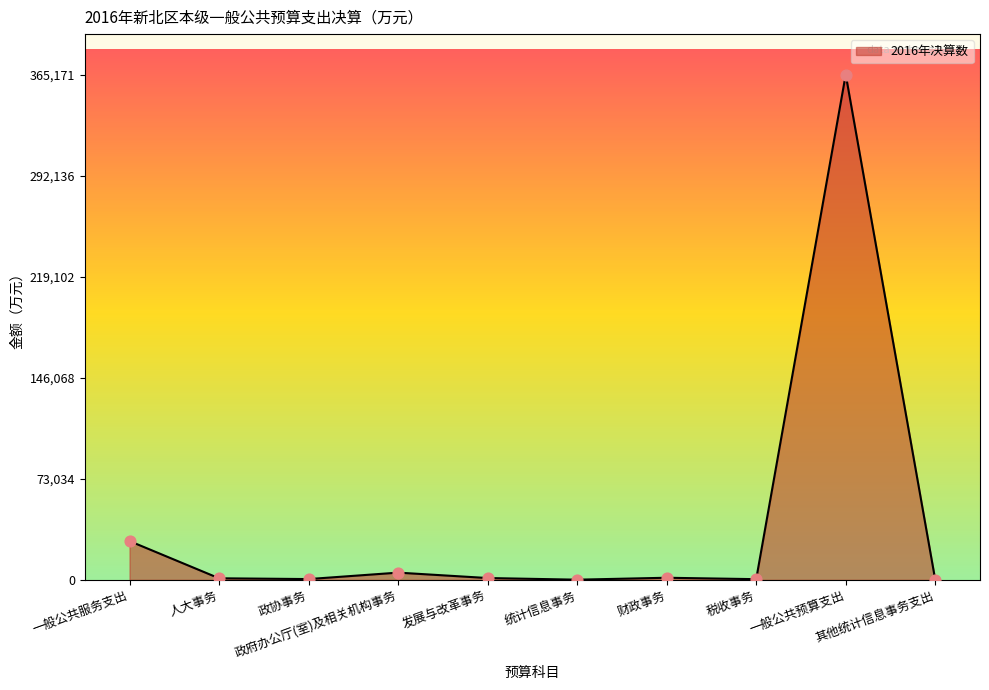

What is the change in value from 政协事务 to 政府办公厅(室)及相关机构事务?

+4656